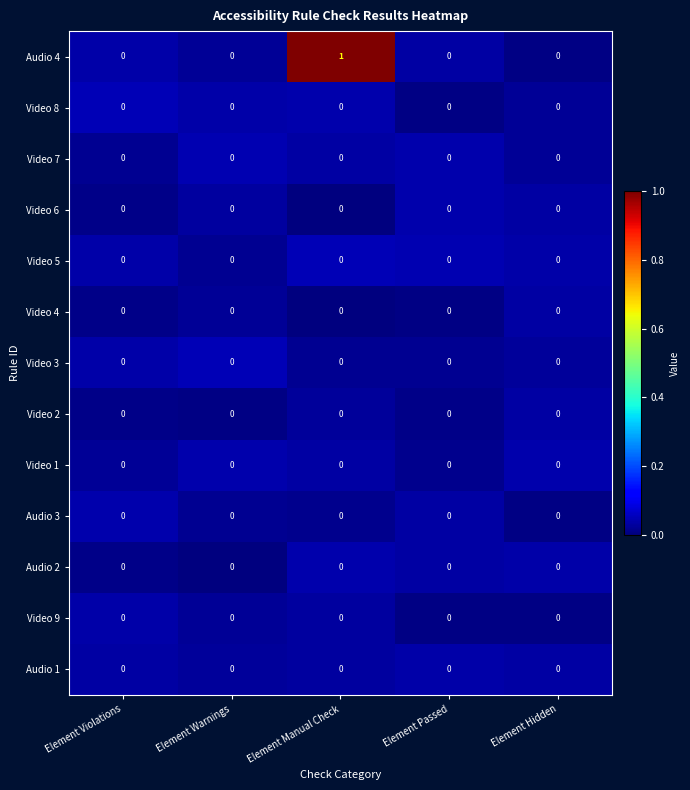

Which series has the widest spread of values?

Audio 4